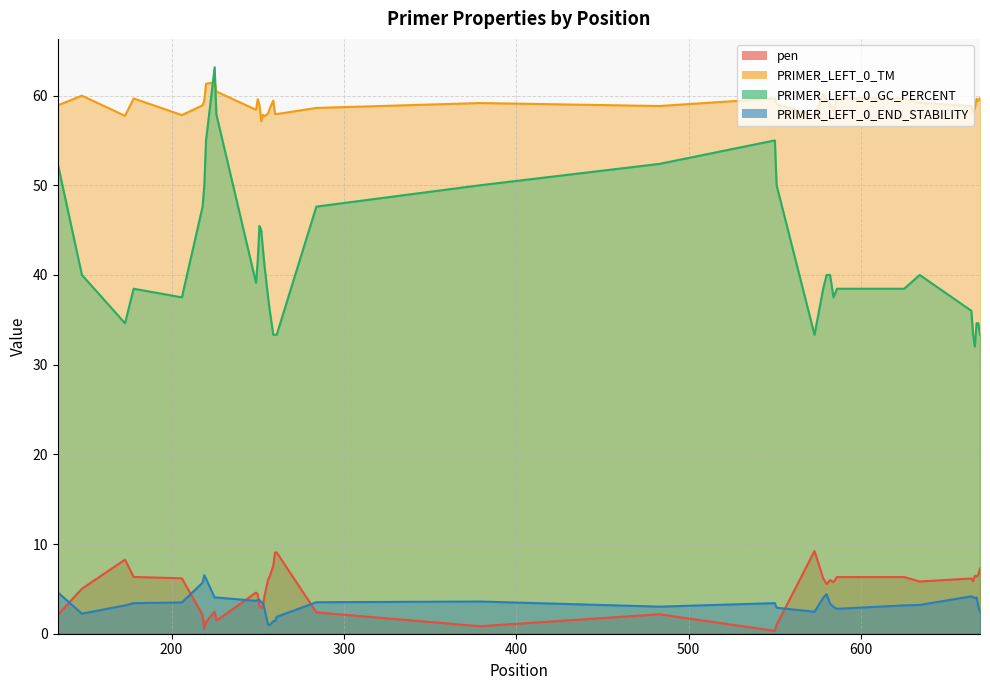

At which category does the chart reach its minimum across all series?

550